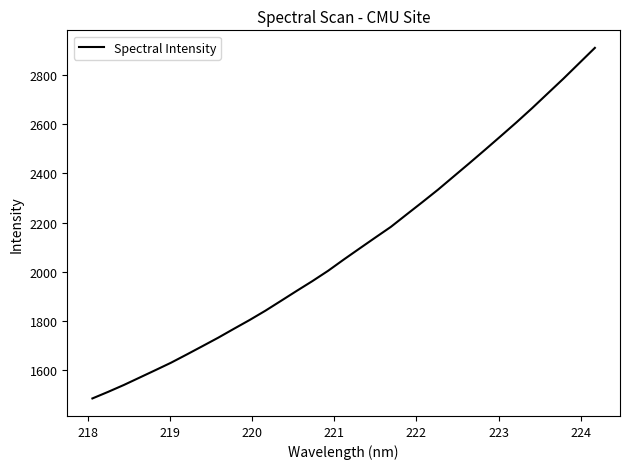

What is the minimum value shown in the chart?

1485.2